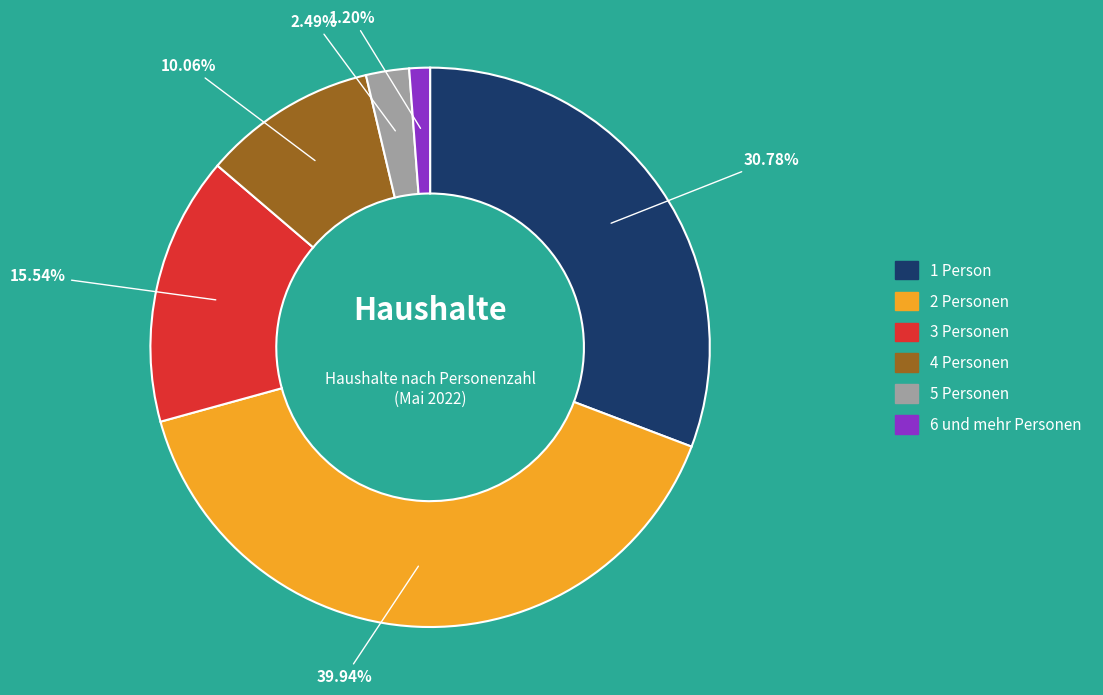

Count the number of slices in the pie.

6